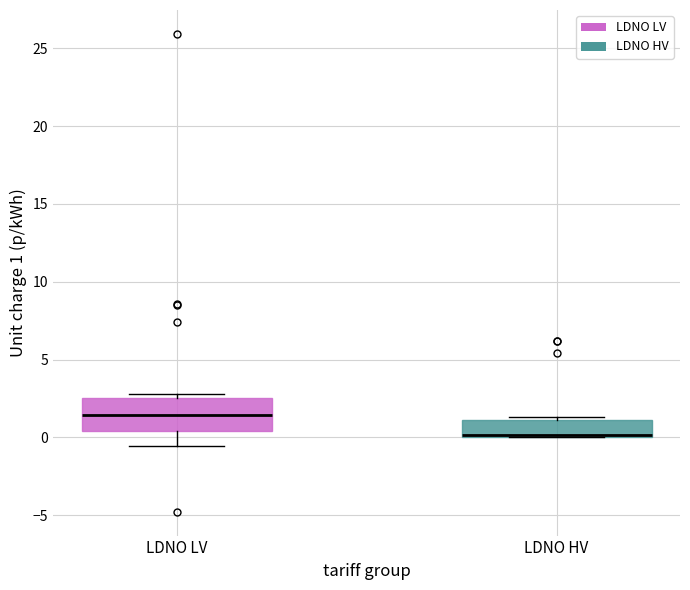

Reading left to right, read every box against the y-axis: the position of its median line, the range the box covers, and the ends of its whiskers. The values are not printed on the chart, so give them approximately, as read against the axis.

LDNO LV: median 1.5, box 0.5 to 2.5, whiskers -0.5 to 3.0
LDNO HV: median 0.0, box 0.0 to 1.0, whiskers 0.0 to 1.5